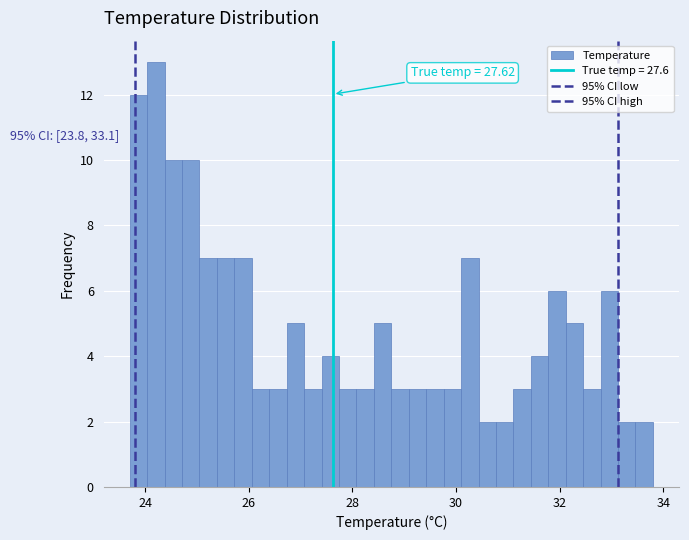

Around what value on the x-axis is the tallest bar? Give the approximate position of its centre, as read against the axis.

24.2